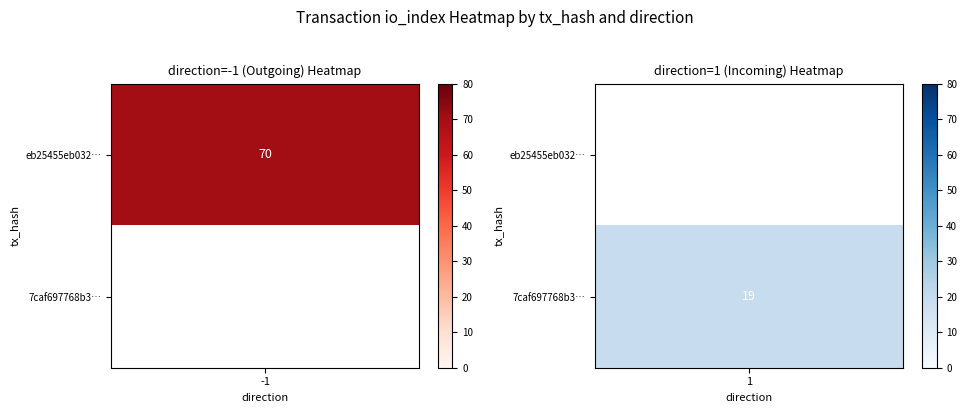

Is the value of 7caf697768b34cf4ac2851607b2fc2b86dabacc at io_index greater than the value of eb25455eb03299f40ca2b3fed97c641e26a3fa3 at direction?

Yes